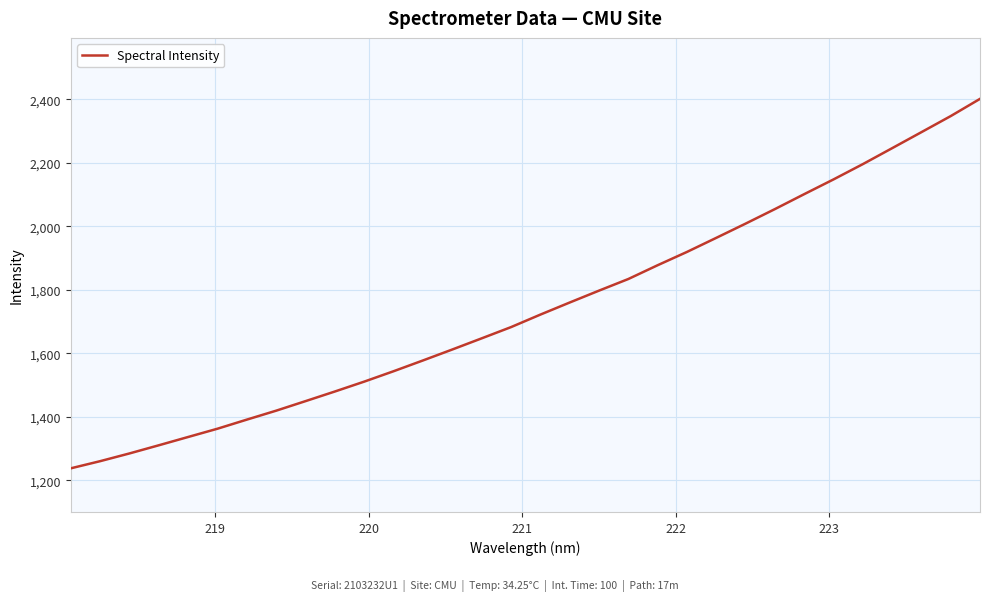

What is the difference between the maximum and minimum values?

1164.2